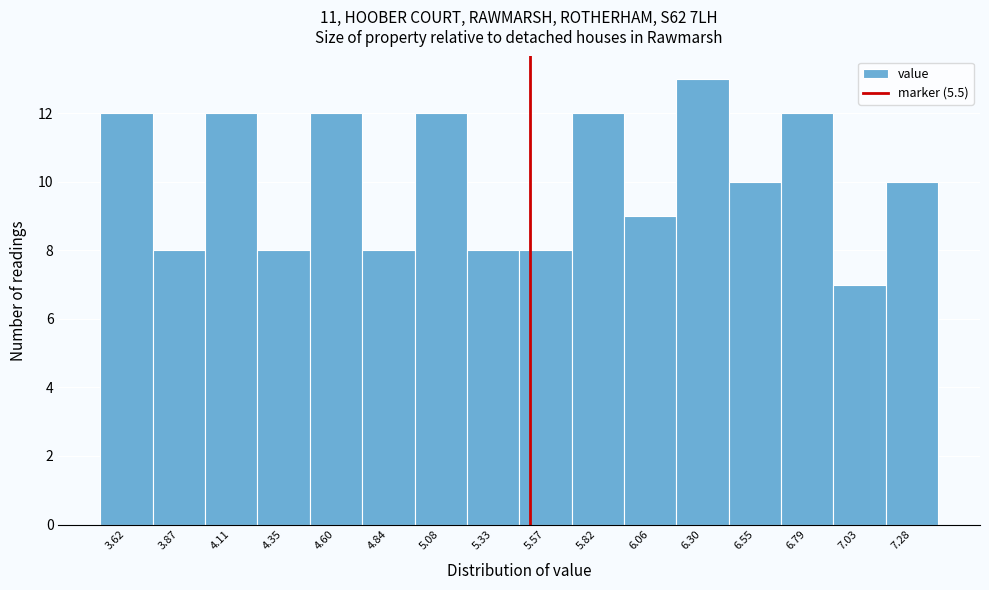

Which range on the x-axis has the tallest bar?

6.20 to 6.45